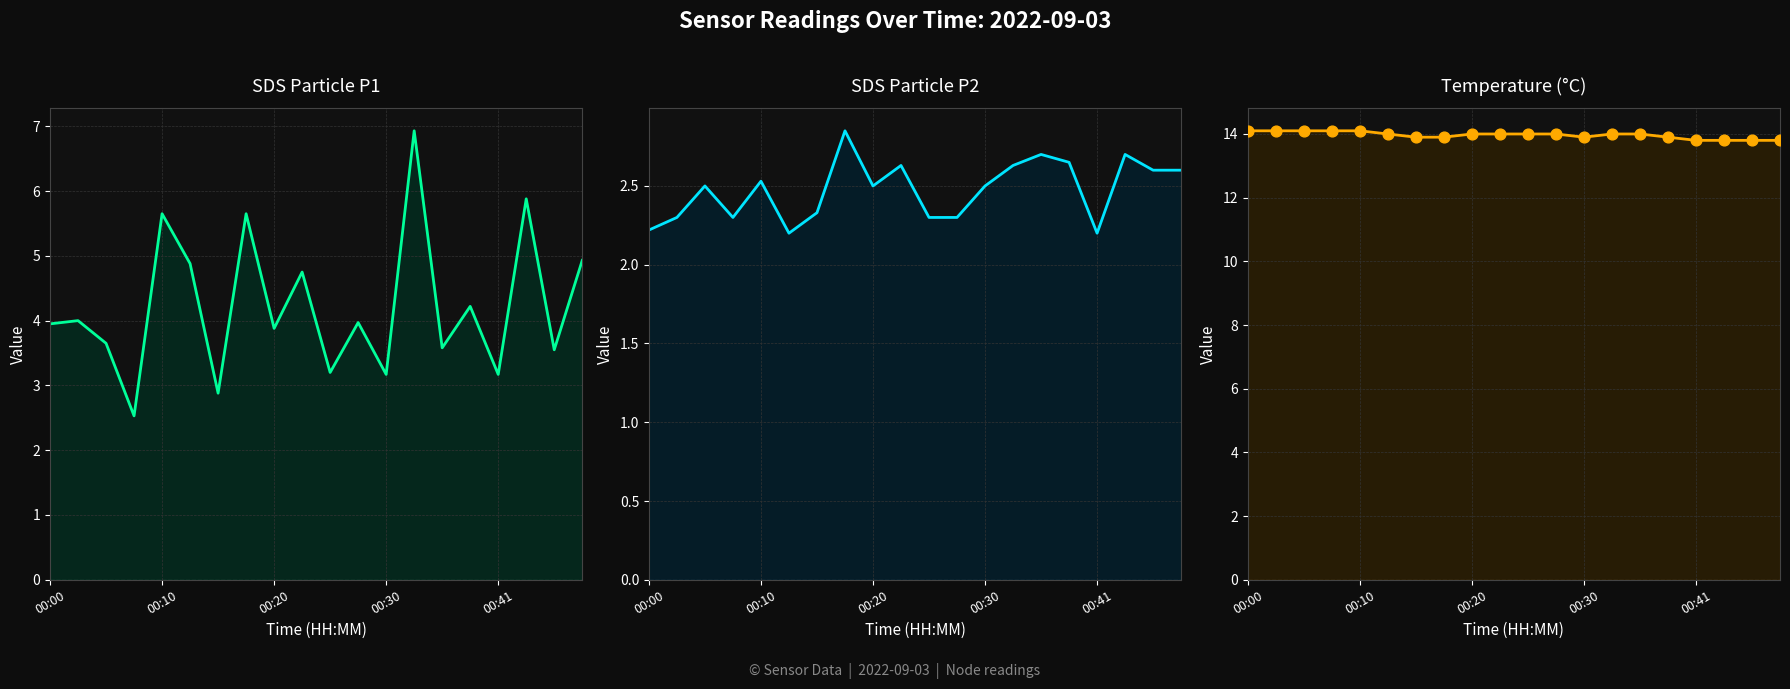

Which series reaches the minimum Y coordinate?

SDS Particle P2